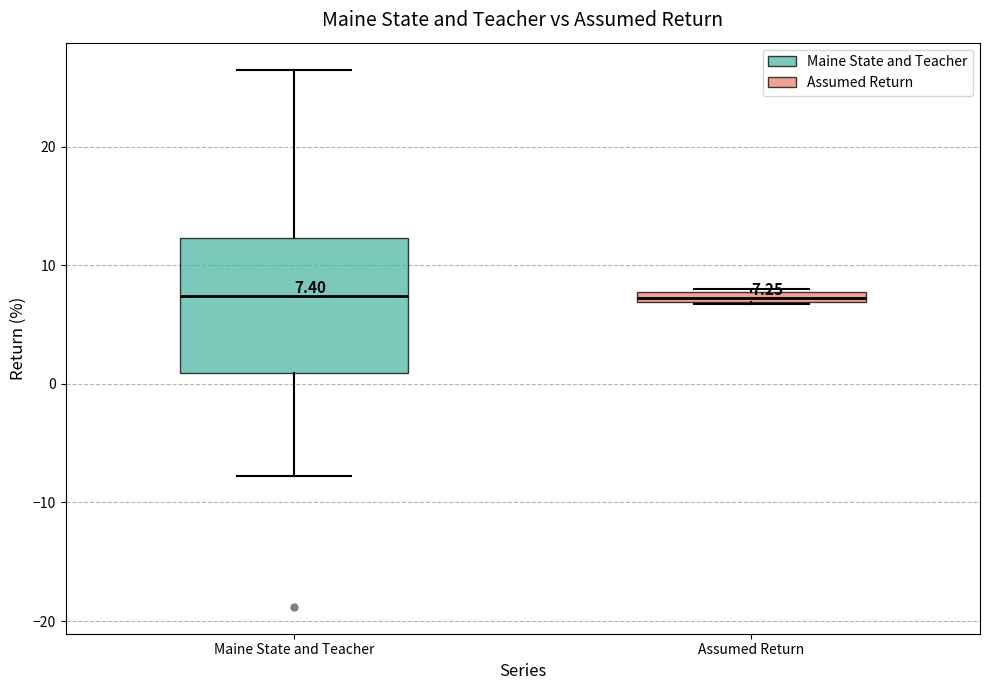

Comparing the boxes themselves (not the whiskers), which one is the tallest?

Maine State and Teacher